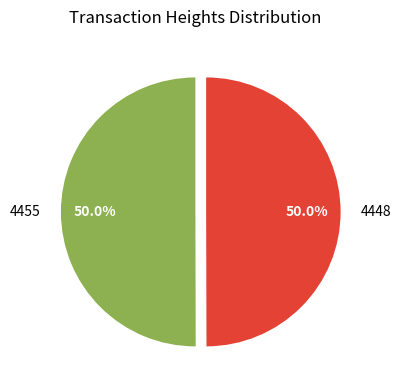

What percentage is the 4448 slice, to the nearest percent?

50%